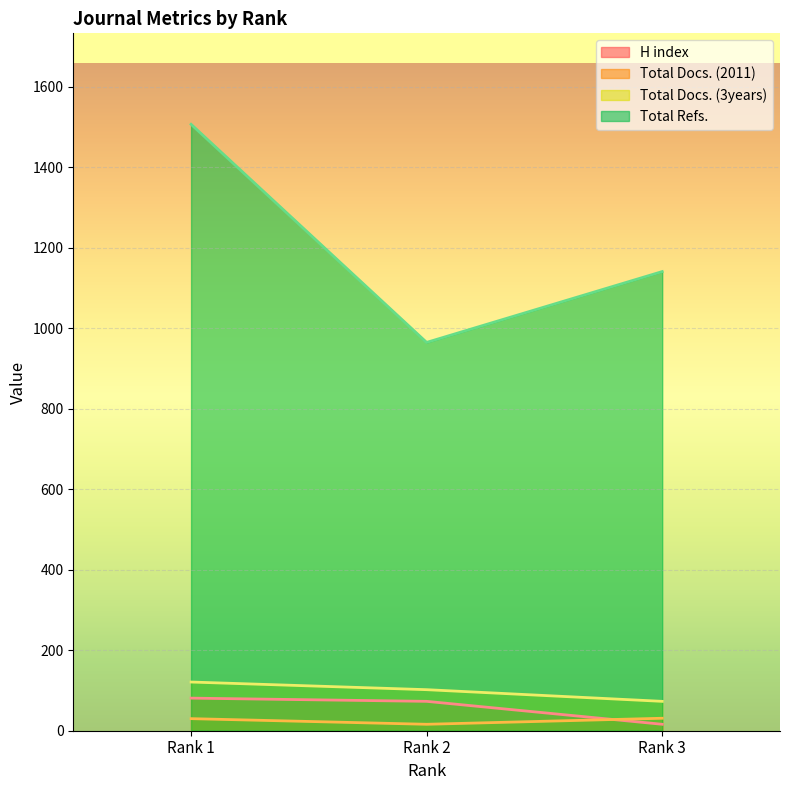

At which label does Total Refs. reach its minimum?

Rank 2